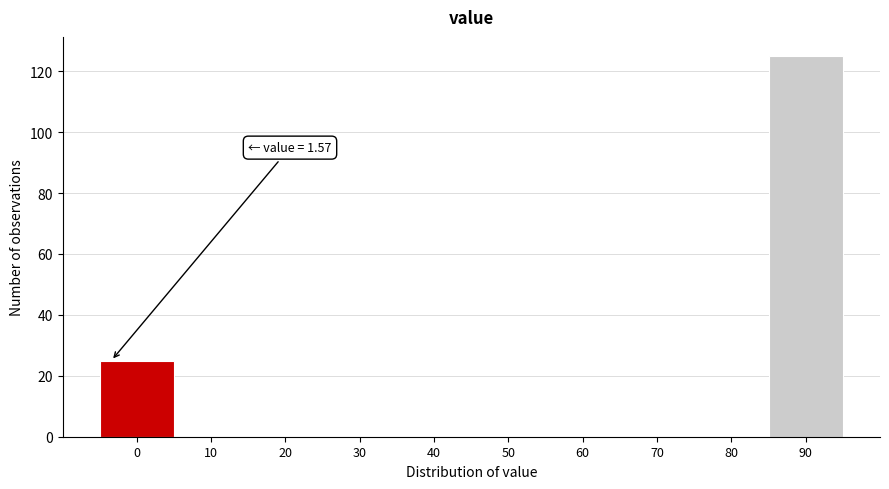

Reading left to right, what are all the values shown in this chart?

0=25	10=0	20=0	30=0	40=0	50=0	60=0	70=0	80=0	90=125